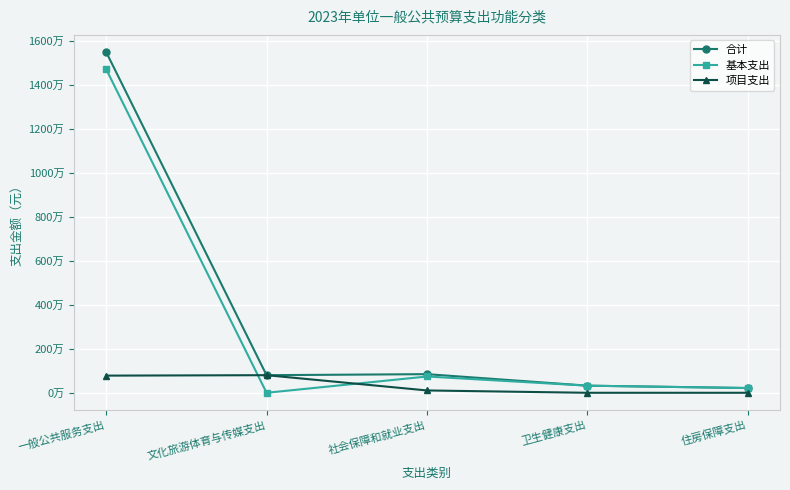

What are all the series names shown in the legend?

合计, 基本支出, 项目支出